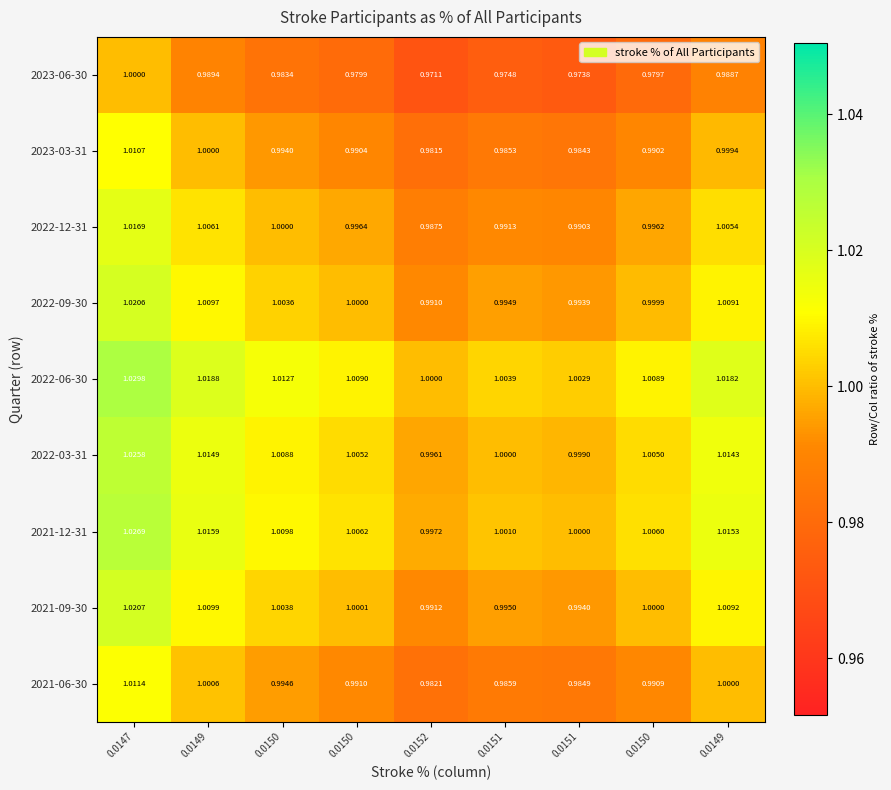

Rank the series by their maximum value, from highest to lowest.

2022-06-30, 2021-12-31, 2022-03-31, 2021-09-30, 2022-09-30, 2022-12-31, 2021-06-30, 2023-03-31, 2023-06-30